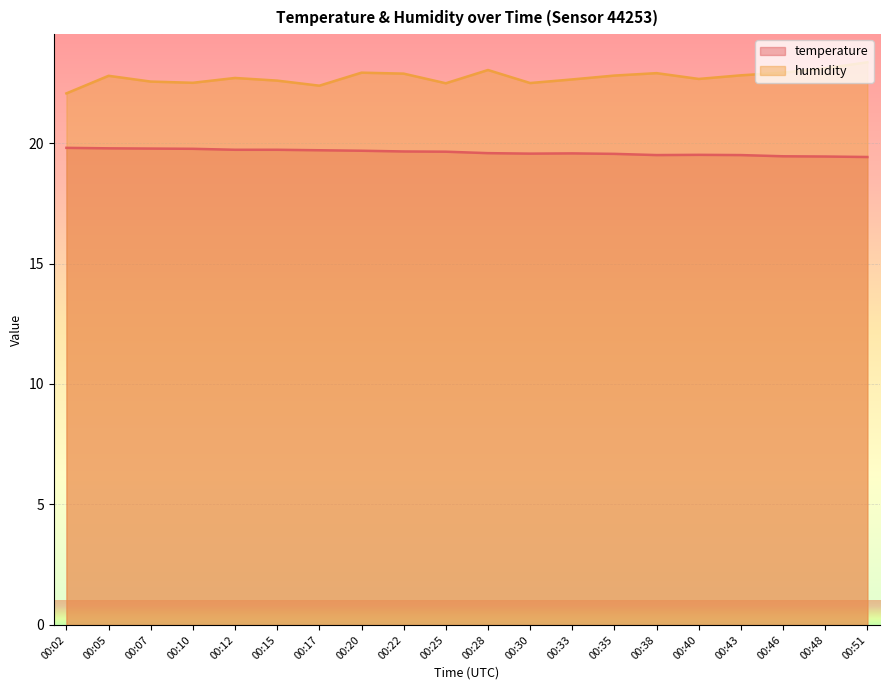

What is the difference between the second highest and minimum values in the temperature series?

0.4